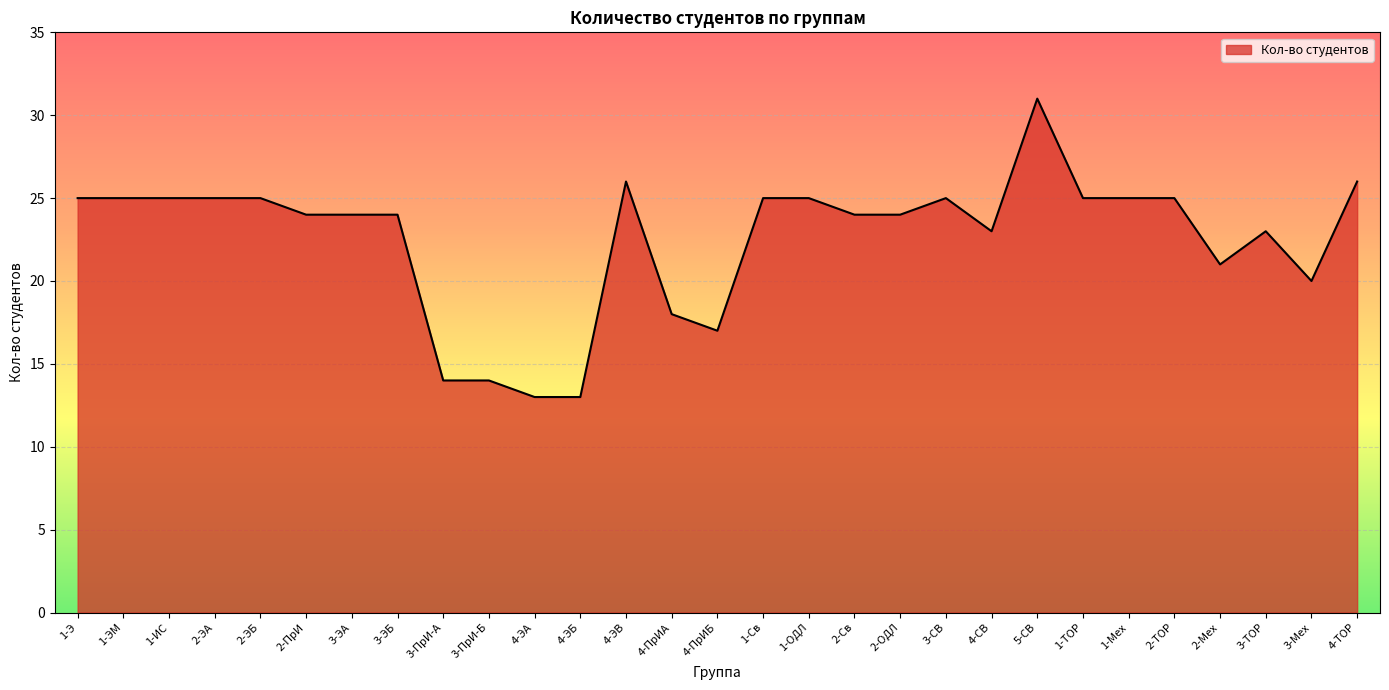

True or false: the data shows 11 at 4-ТОР.

False